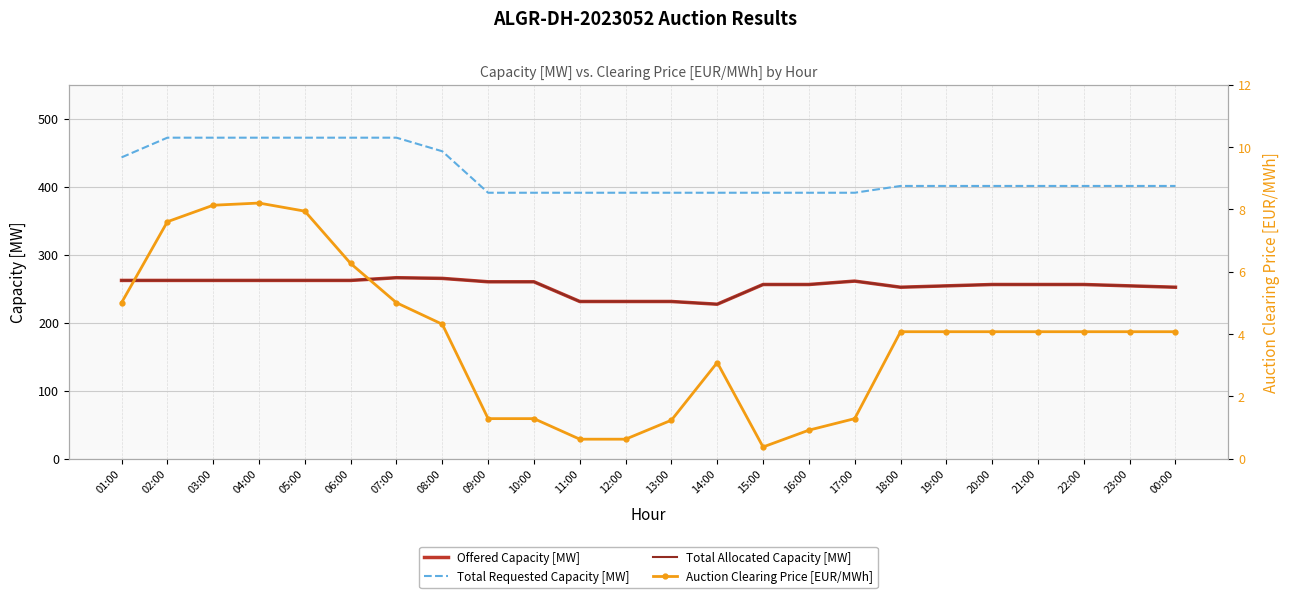

What position from the right is 14:00?

11